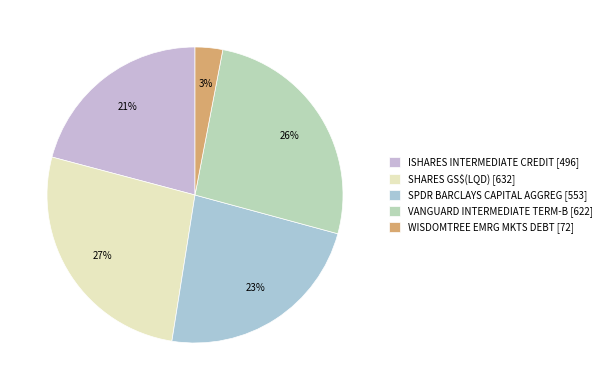

Is it true that SHARES GS$(LQD) is 27% of the pie?

True